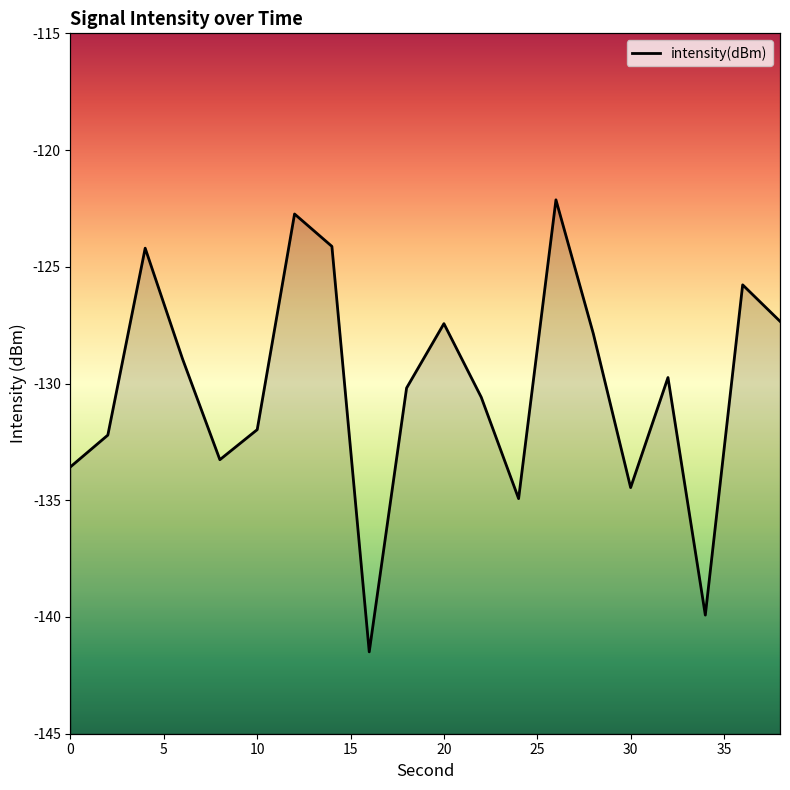

True or false: the data shows -72.1 at 0.

False